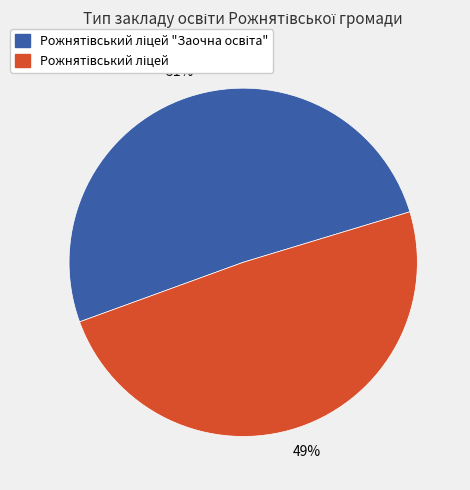

To the nearest percent, what is the average slice percentage?

50%